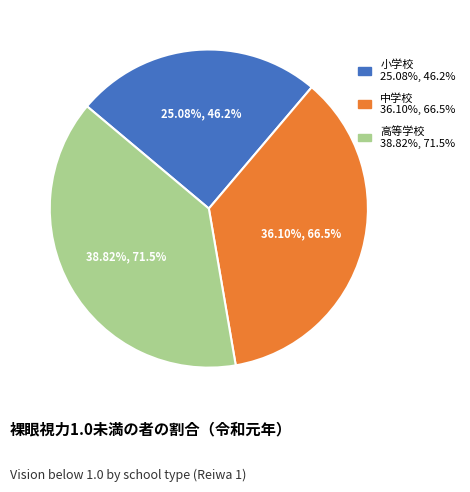

How many slices are in this pie chart?

3